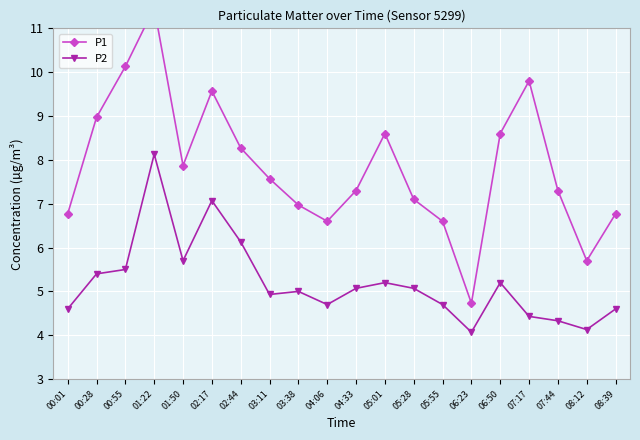

How many interior local peaks does the P1 series have?

4